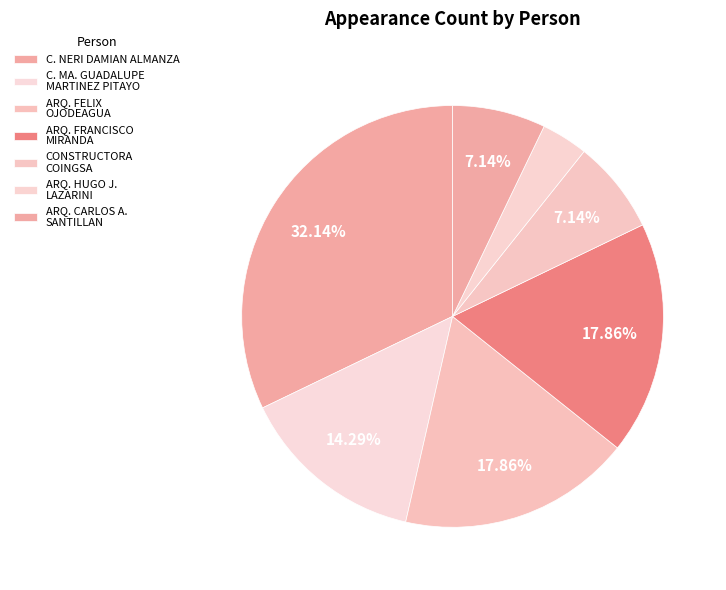

How many segments does this pie chart have?

7